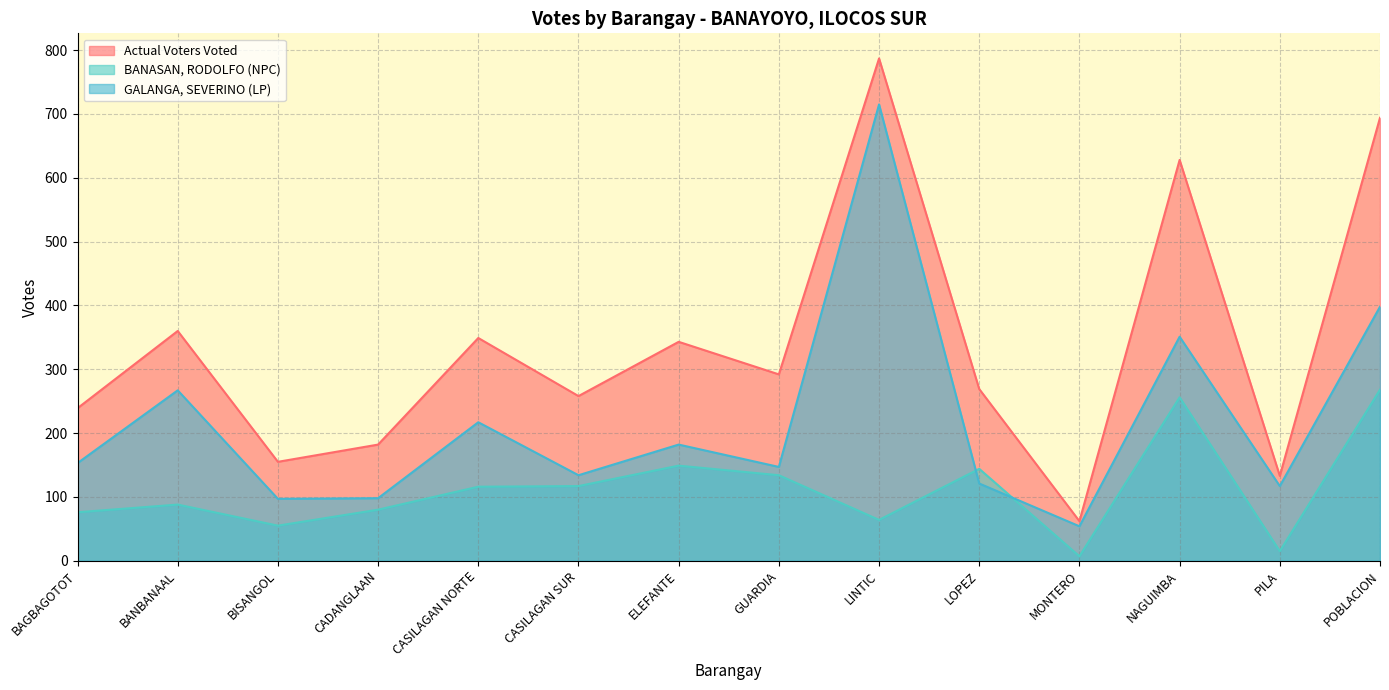

At which label is Actual Voters Voted closest to 424?

BANBANAAL